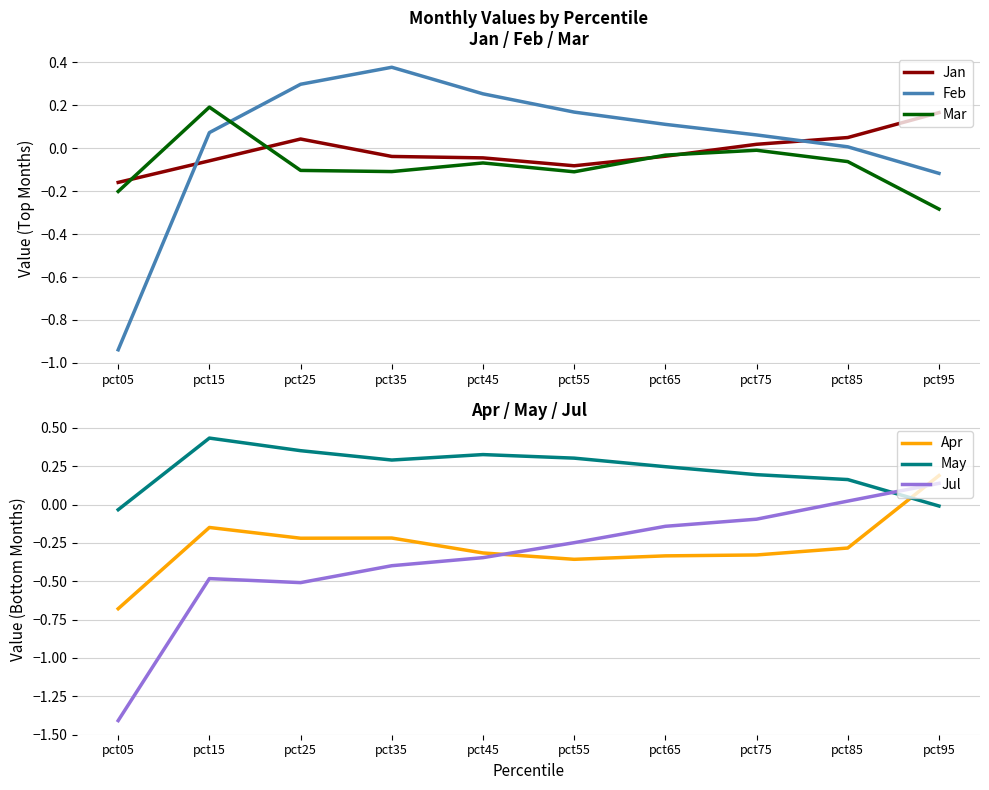

Which series changed the most between pct75 and pct85?

Jul